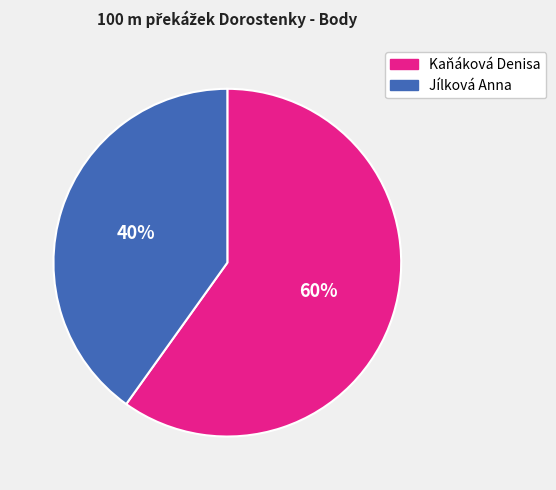

Rank the categories by value from lowest to highest.

Jílková Anna, Kaňáková Denisa